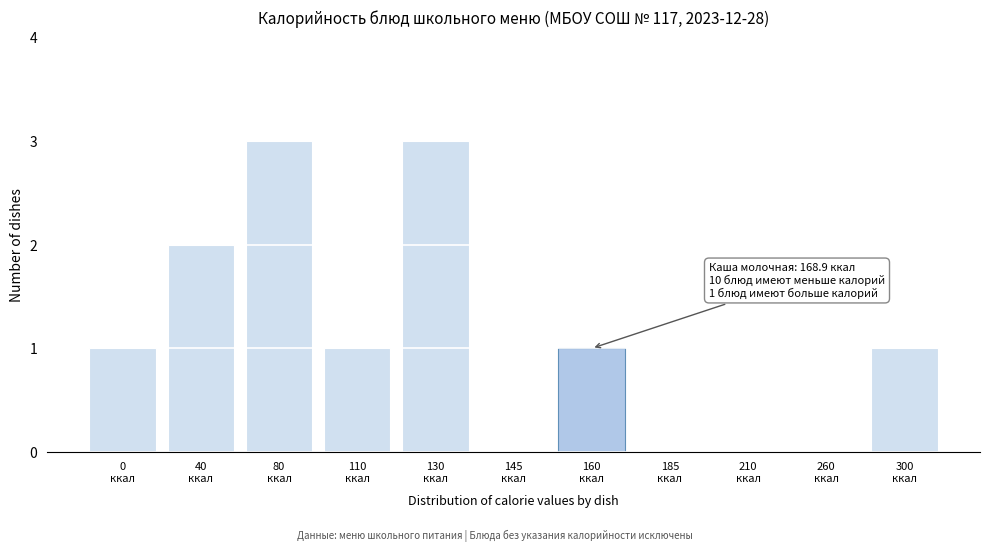

What is the sum of all values?

12